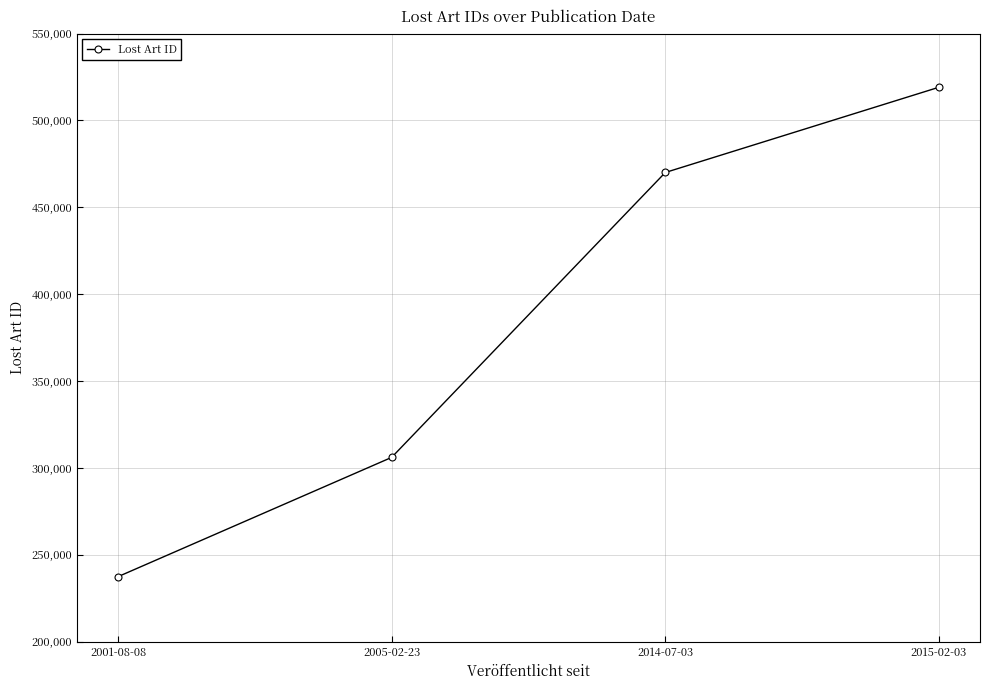

Count the number of categories in the chart.

4